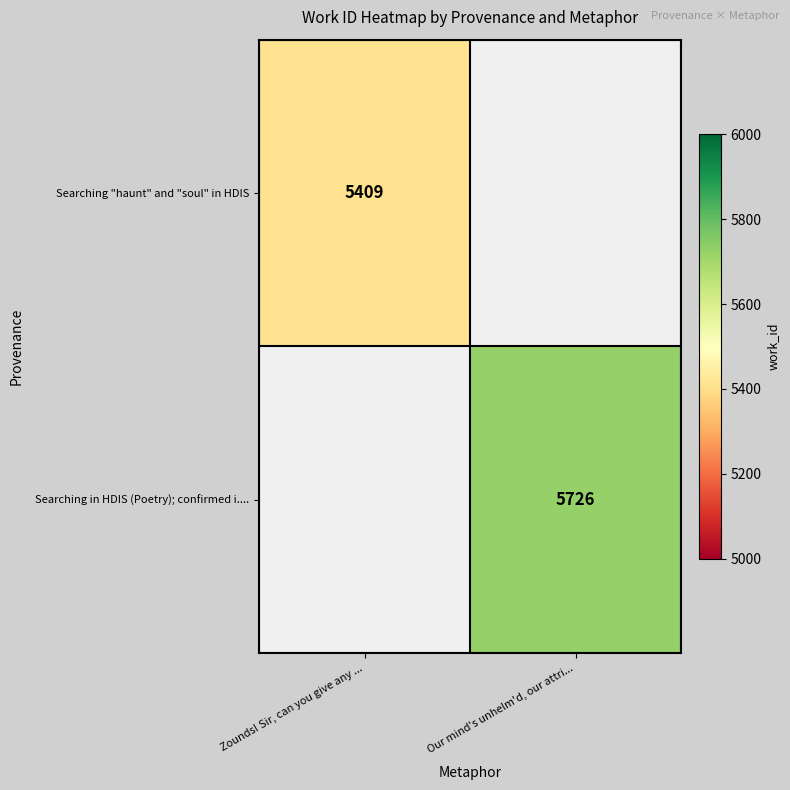

The value of Searching "haunt" and "soul" in HDIS at Zounds! Sir, can you give any ... is 1127. True or false?

False